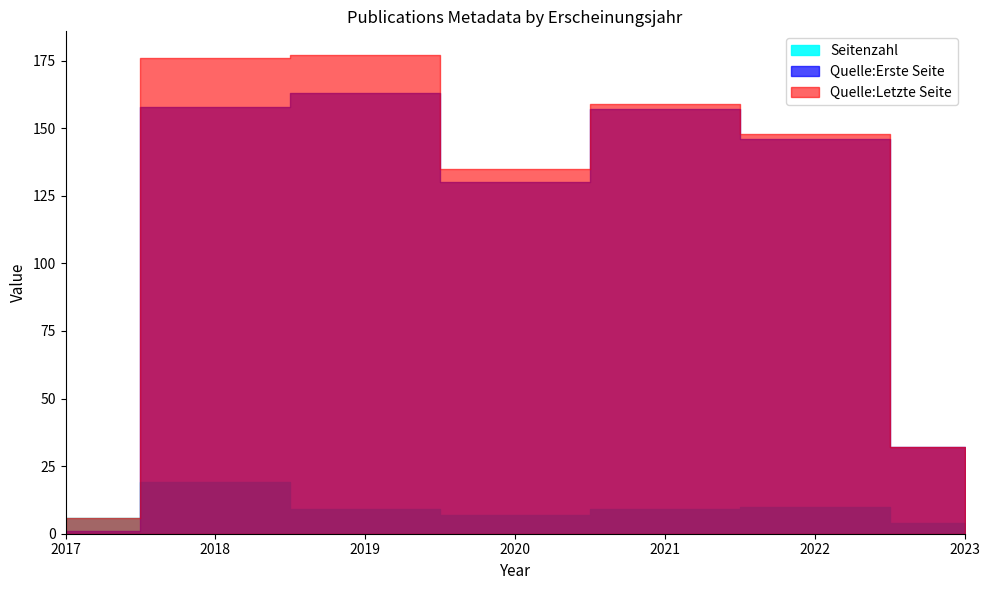

What is the total value across all series at 2018?

353